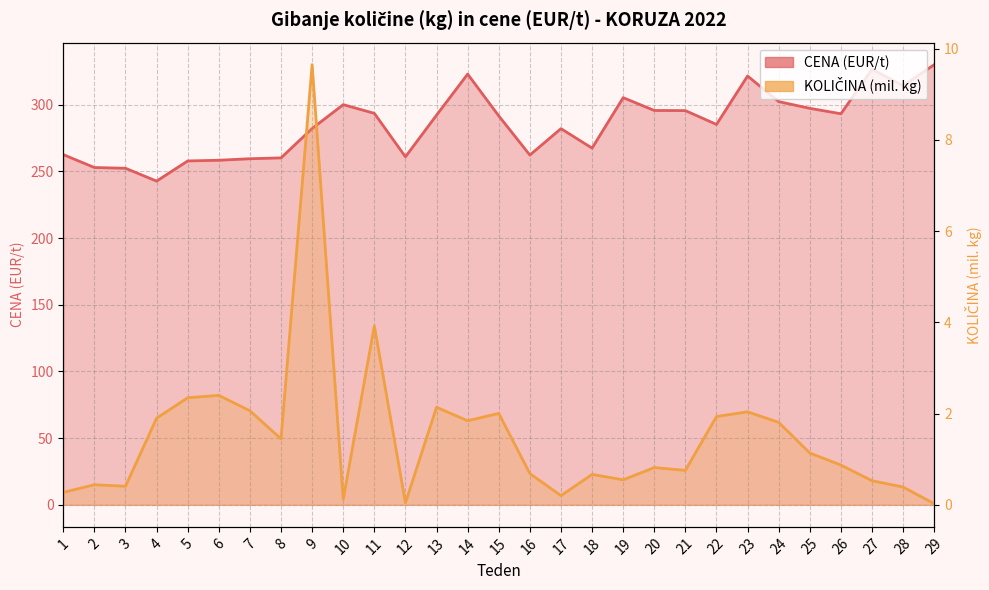

Rank the categories by KOLIČINA (kg) value from highest to lowest.

9, 11, 6, 5, 13, 7, 23, 15, 22, 4, 14, 24, 8, 25, 26, 20, 21, 16, 18, 19, 27, 2, 3, 28, 1, 17, 10, 12, 29